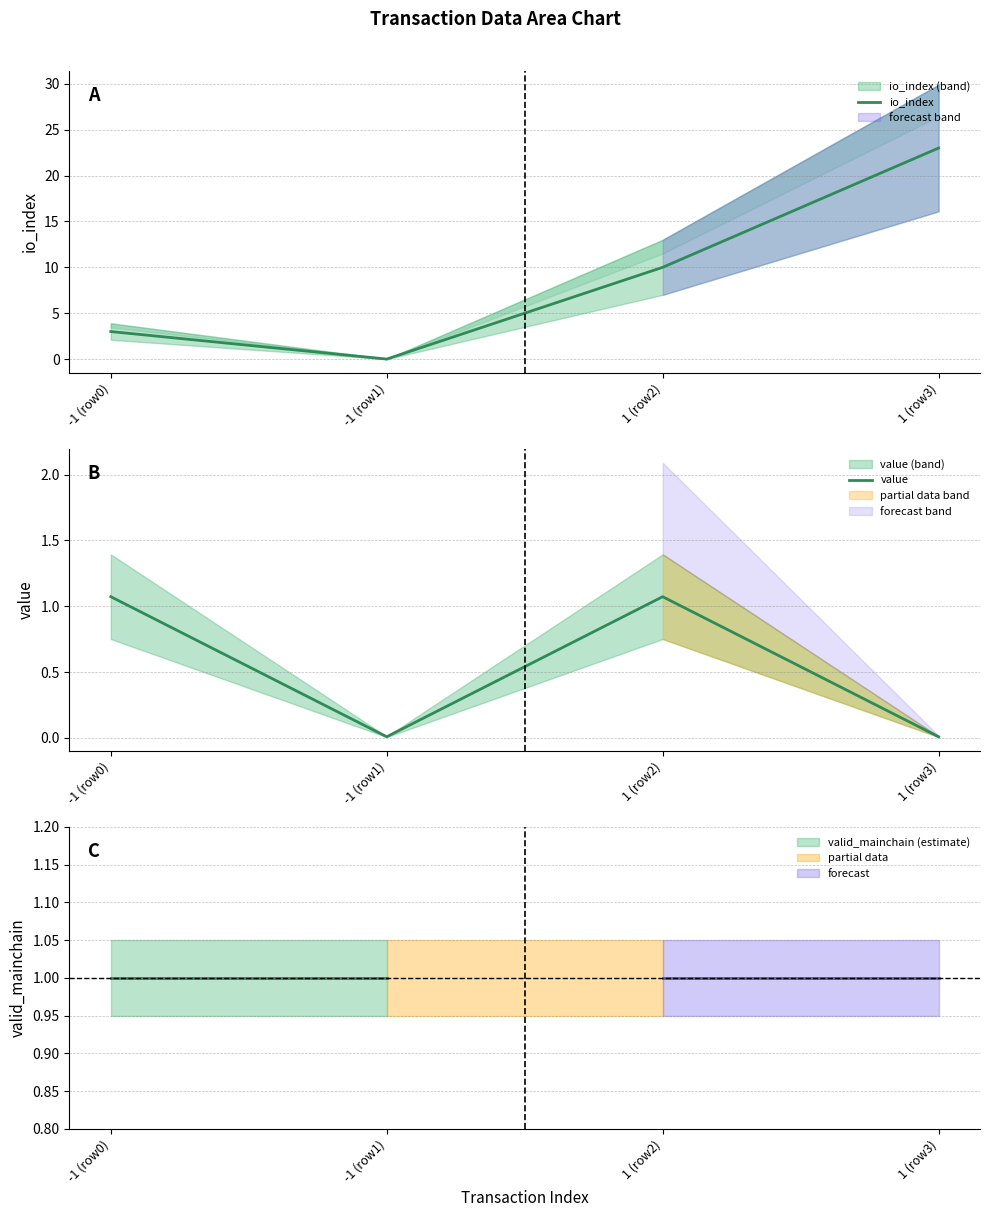

At which category is the sum across all series the highest?

1 (row3)